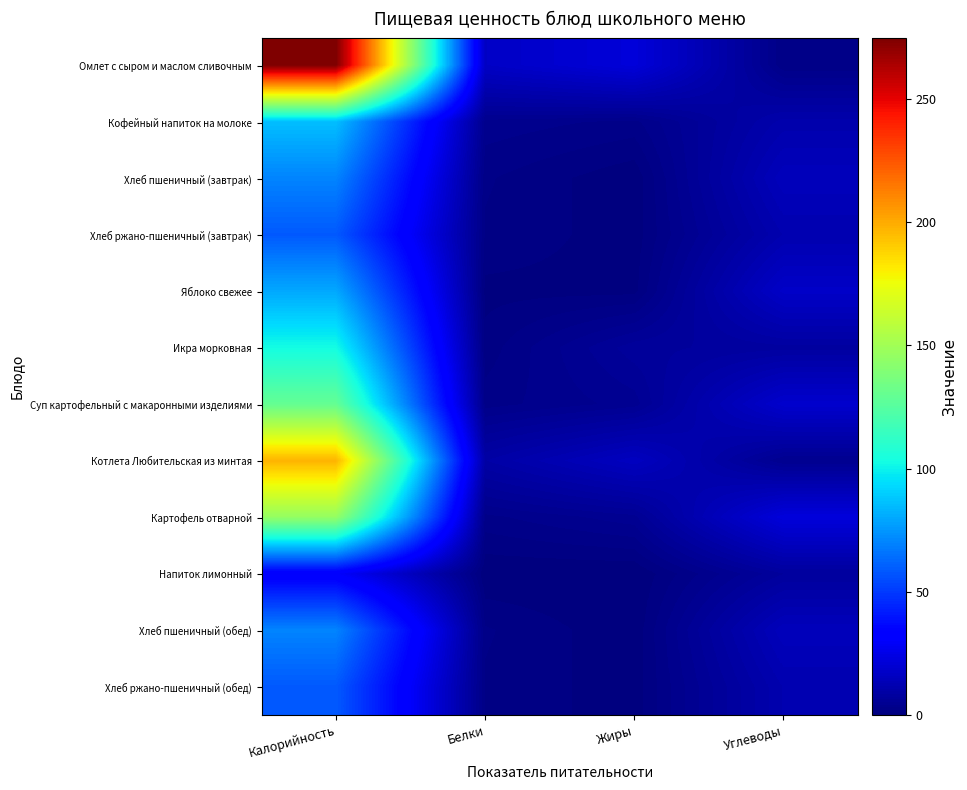

Reading left to right, extract all data points from this chart.

Омлет с сыром и маслом сливочным: Калорийность=274.8	Белки=17.1	Жиры=21.9	Углеводы=2.3
Кофейный напиток на молоке: Калорийность=86.0	Белки=3.9	Жиры=2.9	Углеводы=11.2
Хлеб пшеничный (завтрак): Калорийность=70.3	Белки=2.3	Жиры=0.2	Углеводы=14.8
Хлеб ржано-пшеничный (завтрак): Калорийность=58.7	Белки=2.0	Жиры=0.4	Углеводы=11.9
Яблоко свежее: Калорийность=79.9	Белки=0.7	Жиры=0.7	Углеводы=17.6
Икра морковная: Калорийность=103.0	Белки=1.5	Жиры=7.1	Углеводы=8.2
Суп картофельный с макаронными изделиями: Калорийность=129.8	Белки=2.7	Жиры=4.8	Углеводы=18.9
Котлета Любительская из минтая: Калорийность=197.3	Белки=9.6	Жиры=15.8	Углеводы=4.3
Картофель отварной: Калорийность=145.8	Белки=2.9	Жиры=5.0	Углеводы=22.3
Напиток лимонный: Калорийность=30.5	Белки=0.1	Жиры=0.0	Углеводы=7.5
Хлеб пшеничный (обед): Калорийность=70.3	Белки=2.3	Жиры=0.2	Углеводы=14.8
Хлеб ржано-пшеничный (обед): Калорийность=58.7	Белки=2.0	Жиры=0.4	Углеводы=11.9